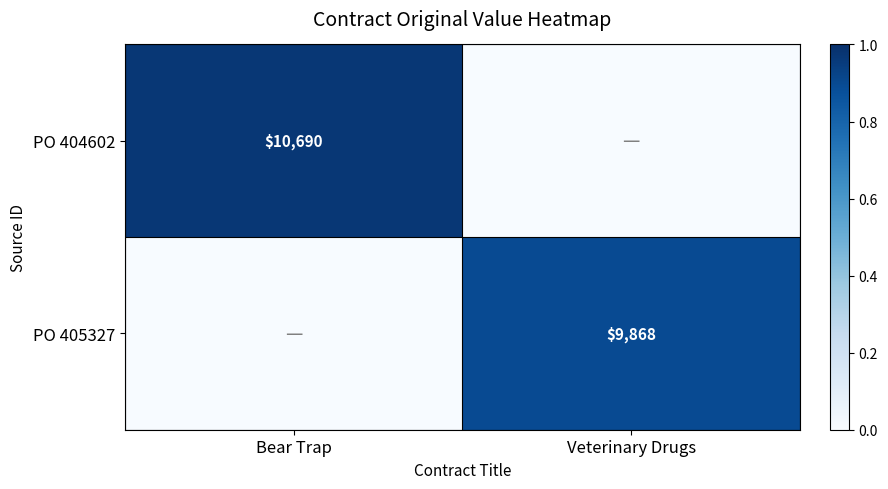

True or false: PO 404602 has a value of 3667 at Bear Trap.

False